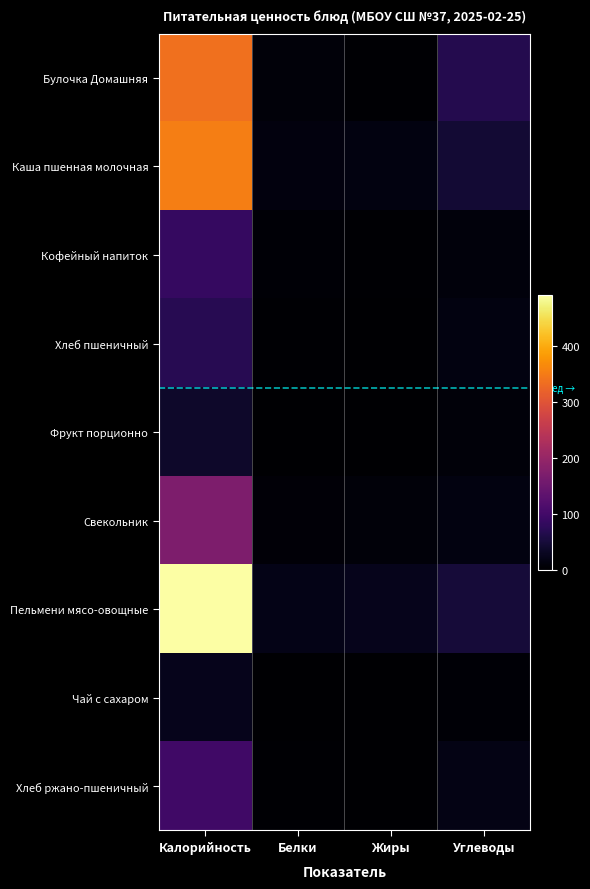

Reading right to left, list all the values displayed in this chart.

Булочка Домашняя: Углеводы=66.9	Жиры=3.8	Белки=8.6	Калорийность=337.9
Каша пшенная молочная: Углеводы=45.9	Жиры=14.4	Белки=11.6	Калорийность=353.6
Кофейный напиток: Углеводы=11.2	Жиры=2.9	Белки=3.9	Калорийность=86.0
Хлеб пшеничный: Углеводы=14.0	Жиры=0.0	Белки=2.0	Калорийность=70.0
Фрукт порционно: Углеводы=8.1	Жиры=0.2	Белки=0.9	Калорийность=37.8
Свекольник: Углеводы=14.6	Жиры=9.4	Белки=6.8	Калорийность=170.0
Пельмени мясо-овощные: Углеводы=49.5	Жиры=23.9	Белки=19.6	Калорийность=492.4
Чай с сахаром: Углеводы=5.2	Жиры=0.1	Белки=0.4	Калорийность=23.3
Хлеб ржано-пшеничный: Углеводы=19.0	Жиры=0.0	Белки=3.0	Калорийность=97.0